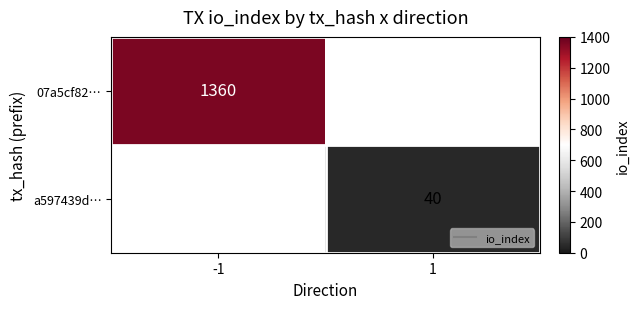

At which label does 07a5cf82… reach its minimum?

-1